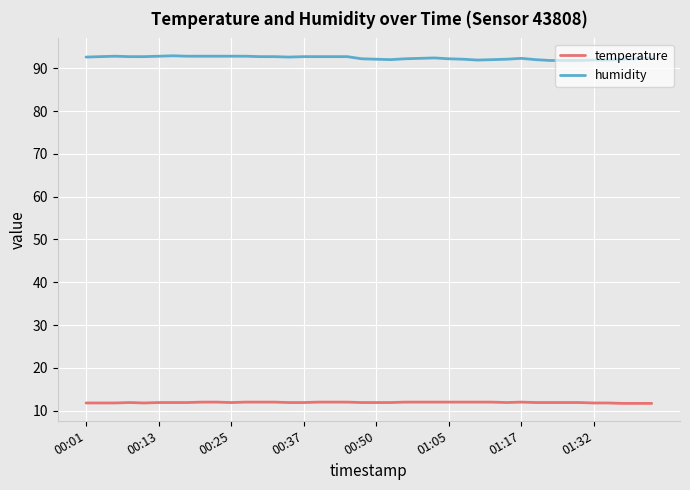

Which series has the widest spread of values?

humidity